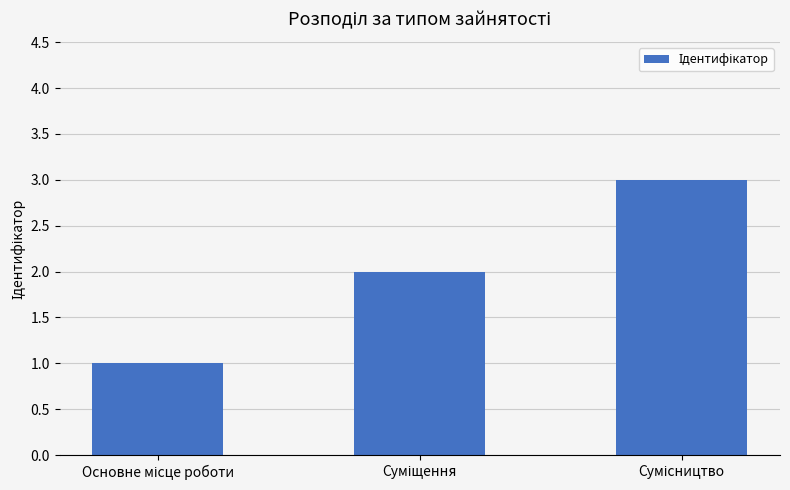

What is the sum of all values?

6